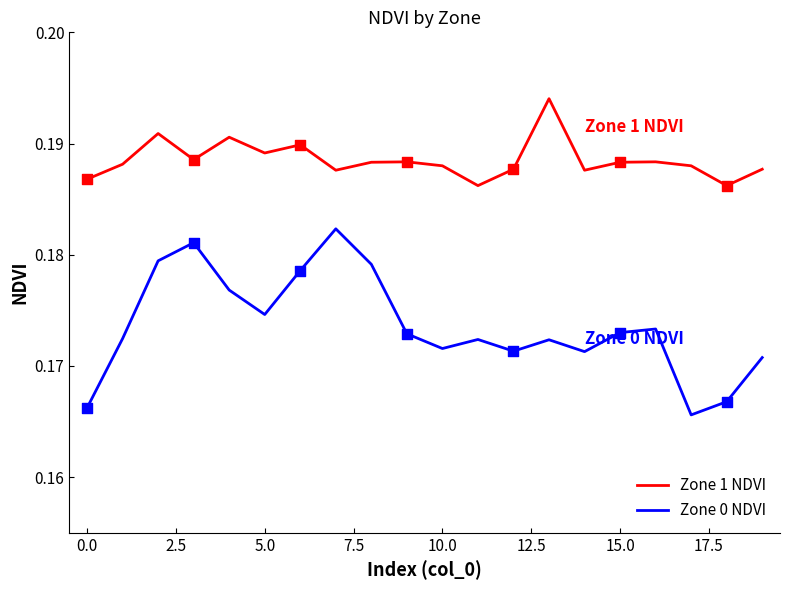

Which series has the largest total across all categories?

Zone 1 NDVI